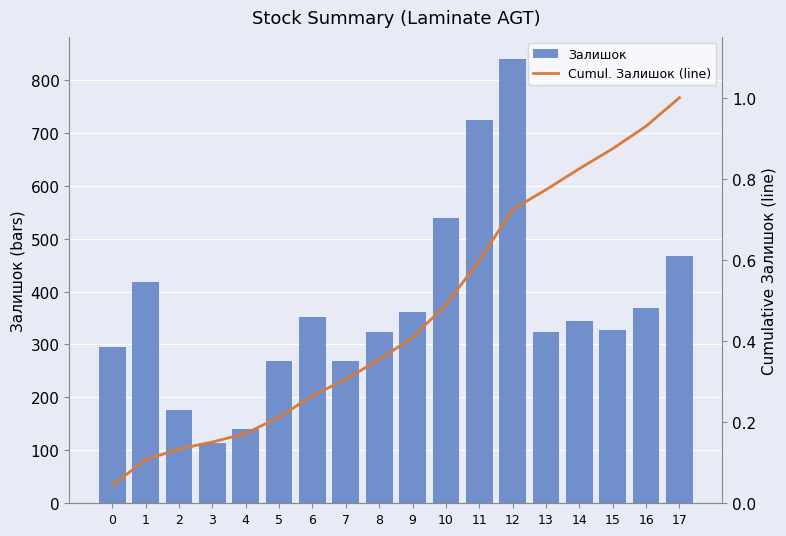

Reading left to right, list all the values displayed in this chart.

Залишок: 296.0	418.0	177.0	114.0	140.0	269.0	352.0	269.0	323.0	362.0	538.0	724.0	839.0	323.0	345.0	328.0	369.0	467.0
Cumul. Залишок (line): 0.0	0.1	0.1	0.2	0.2	0.2	0.3	0.3	0.4	0.4	0.5	0.6	0.7	0.8	0.8	0.9	0.9	1.0